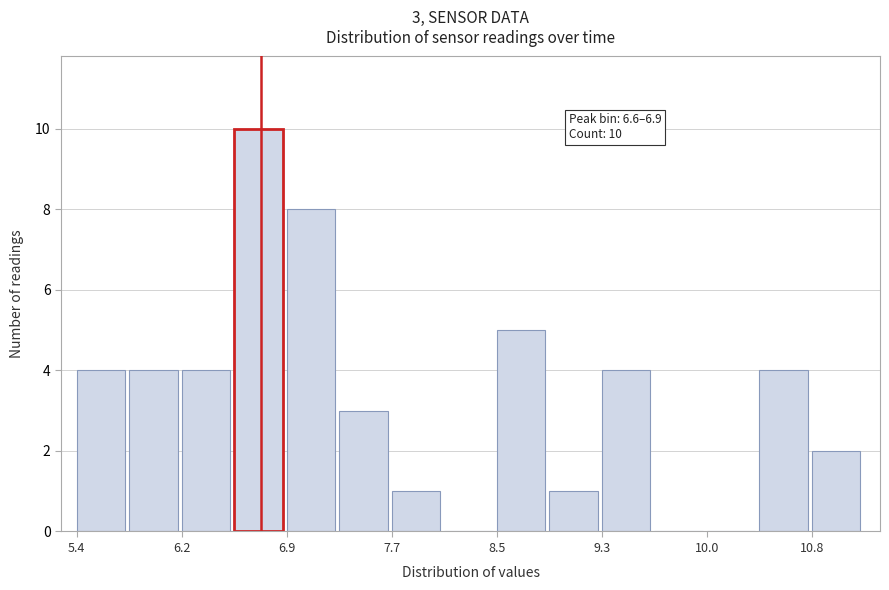

Around what value on the x-axis is the tallest bar? Give the approximate position of its centre, as read against the axis.

6.7